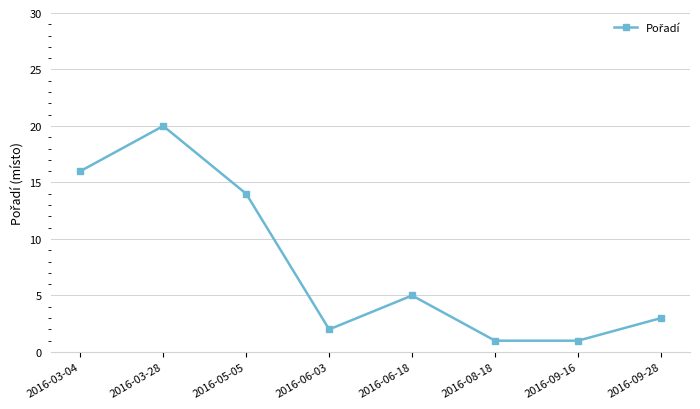

What is the label of the 2nd point from the right?

2016-09-16